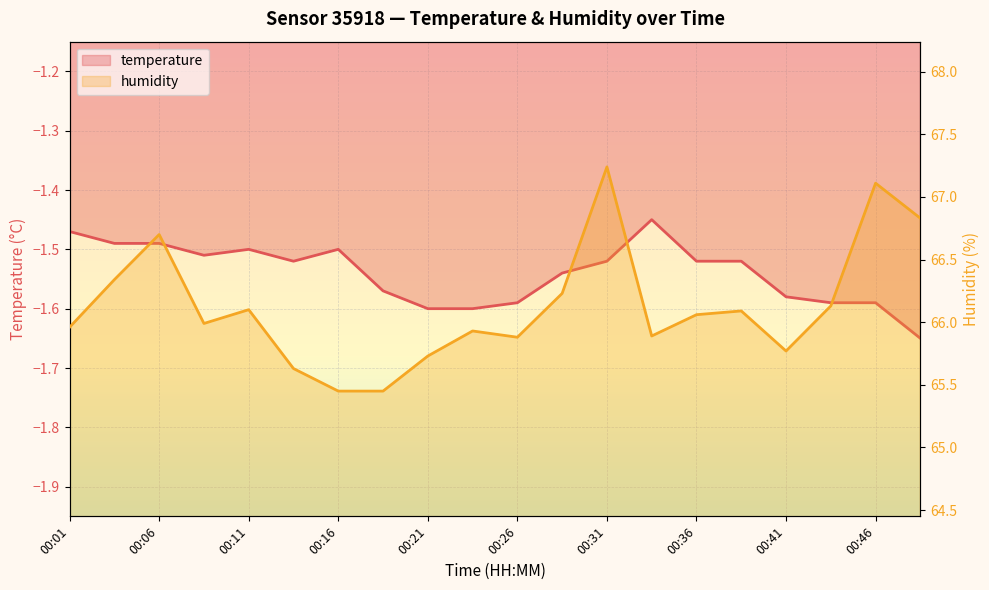

Where is temperature nearest to the value -1?

00:34